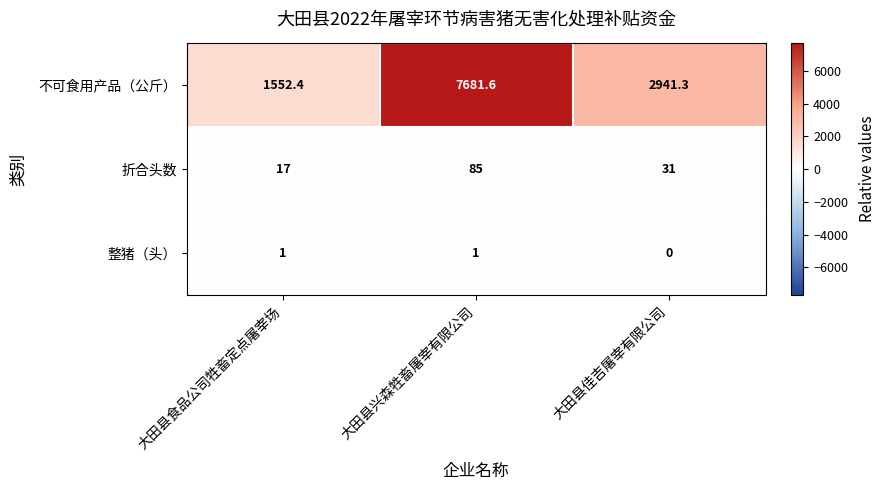

Is it true that 整猪（头） equals 1.8 at 大田县兴森牲畜屠宰有限公司?

False